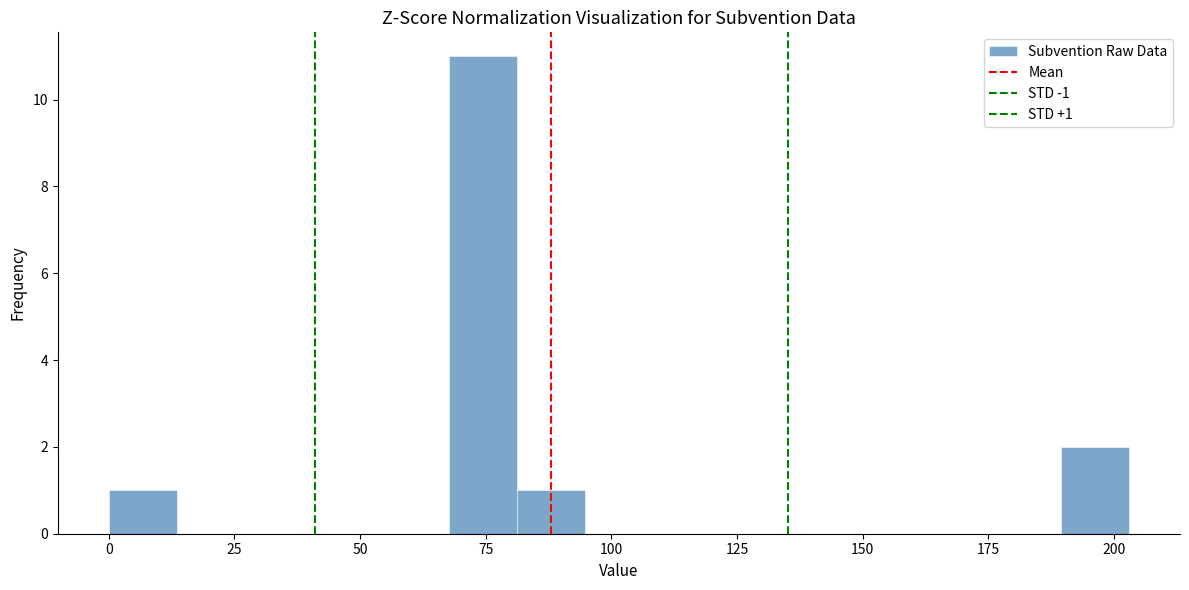

Read against the x-axis, roughly where is the centre of the tallest bar?

75